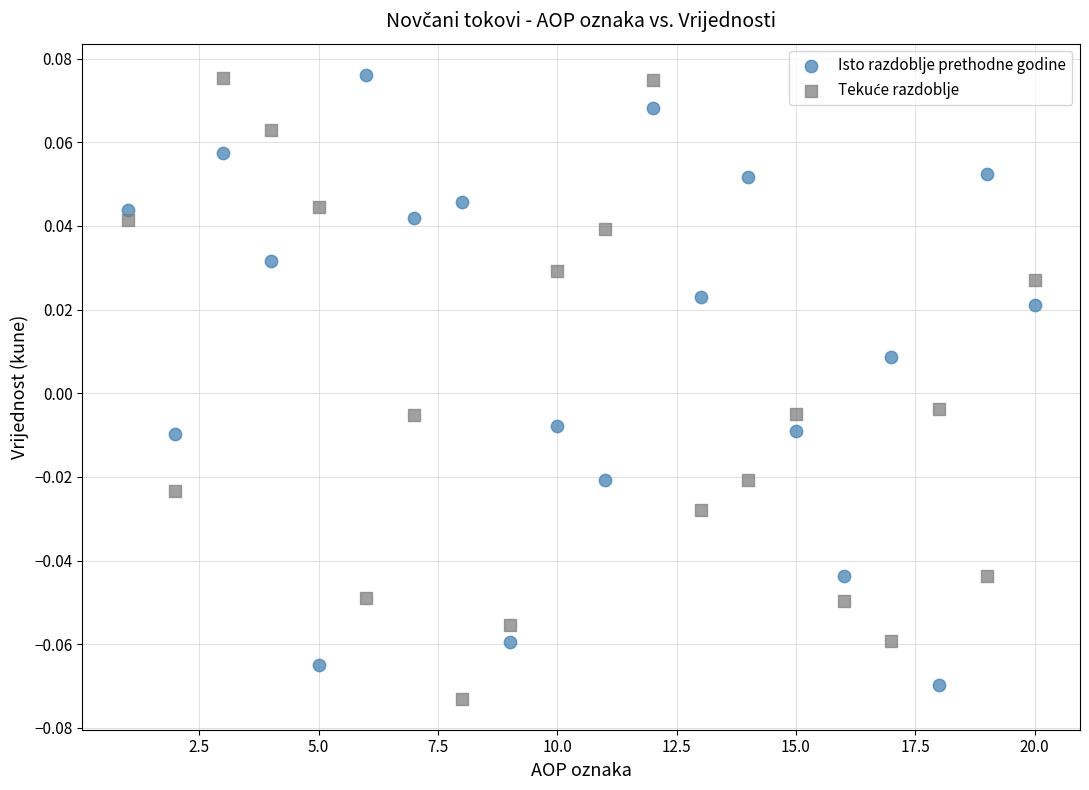

What is the X range (max minus min) for the scatter plot?

19.0